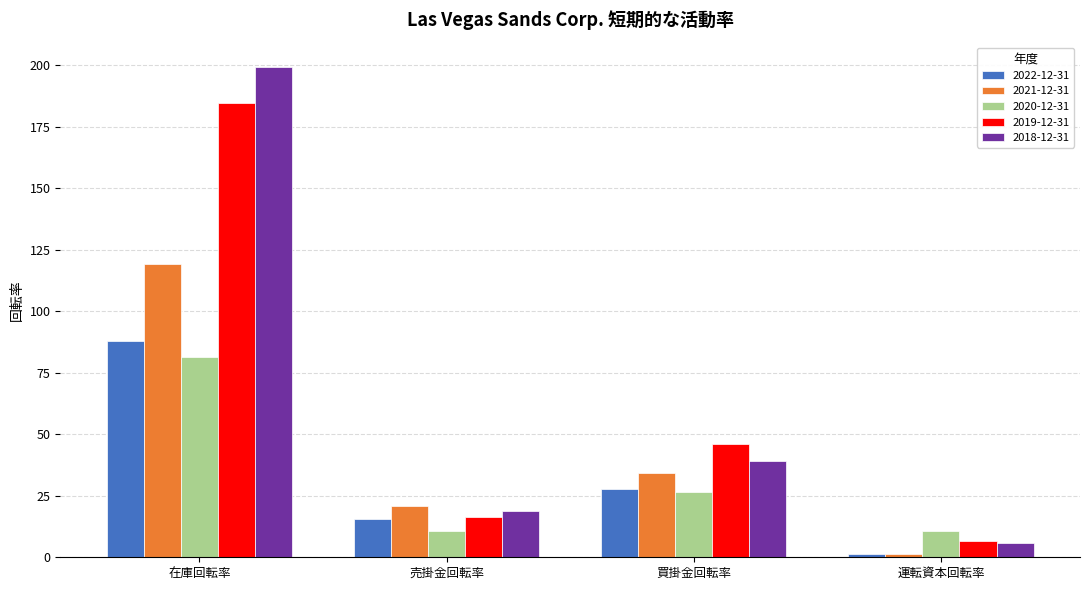

The 2022-12-31 series shows 15.4 at 売掛金回転率. True or false?

True